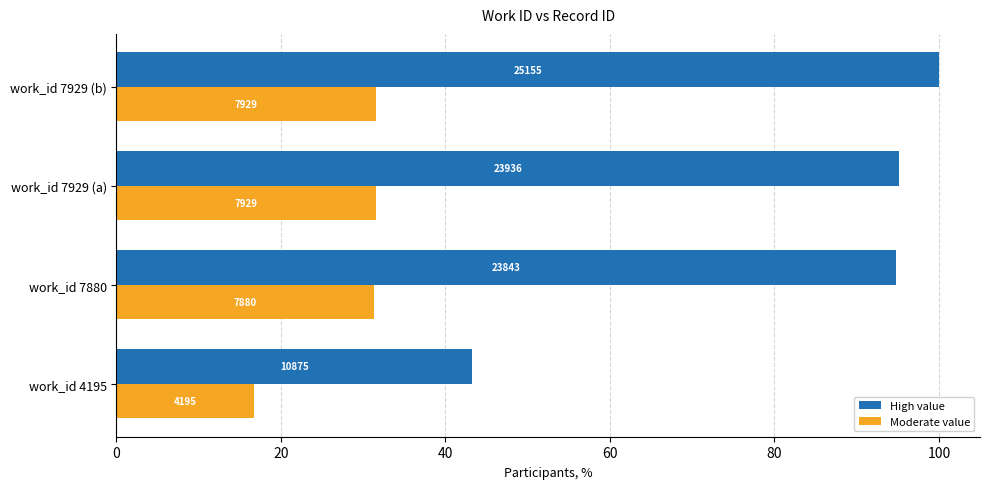

What are all the series names shown in the legend?

High value, Moderate value